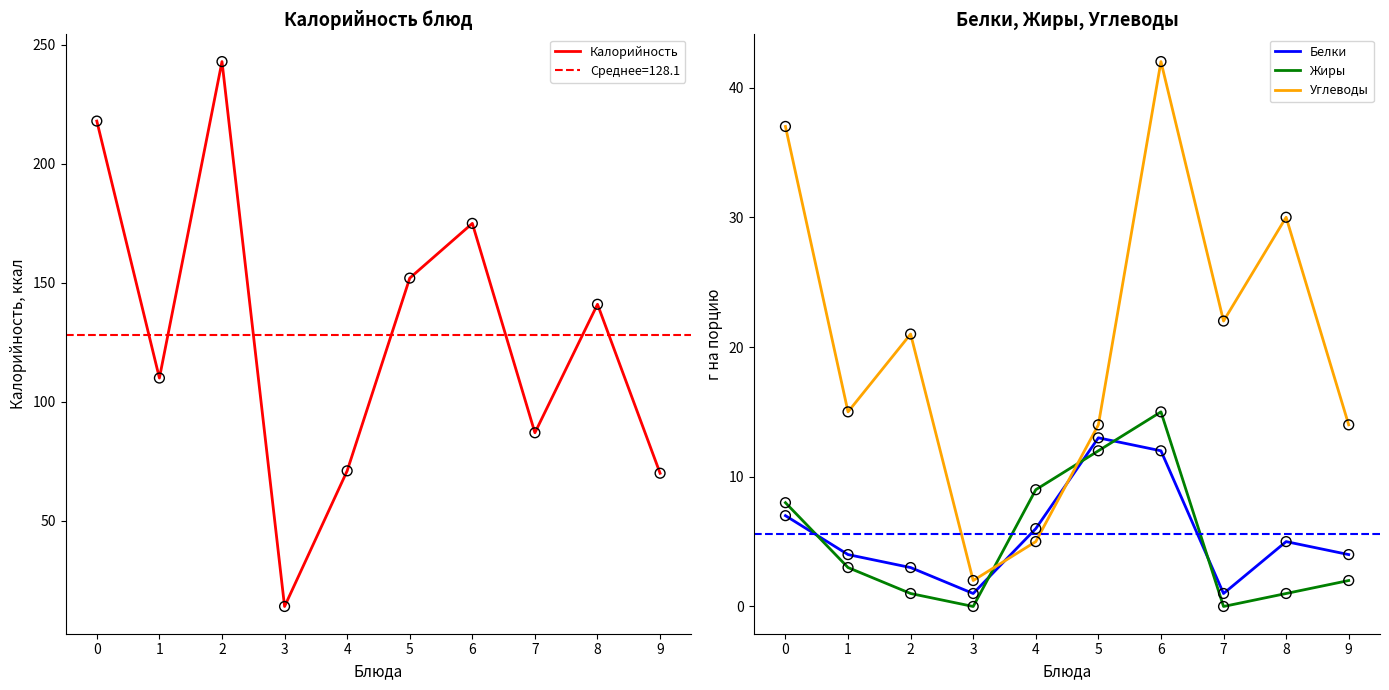

Which series has the largest total across all categories?

Калорийность